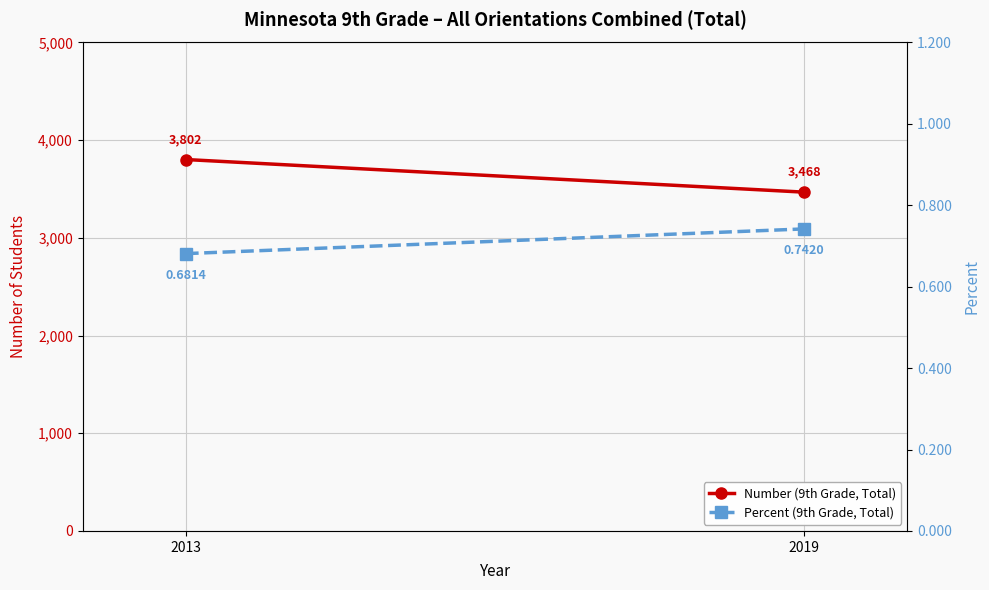

What are all the series names shown in the legend?

Number (9th Grade, Total), Percent (9th Grade, Total)